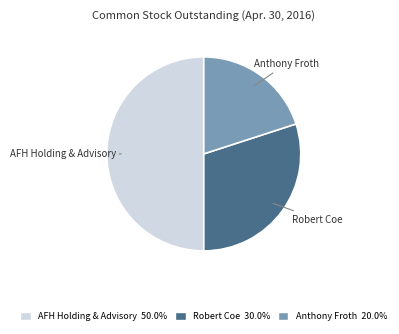

Approximately how many times larger is the value at Anthony Froth compared to AFH Holding & Advisory?

0.4